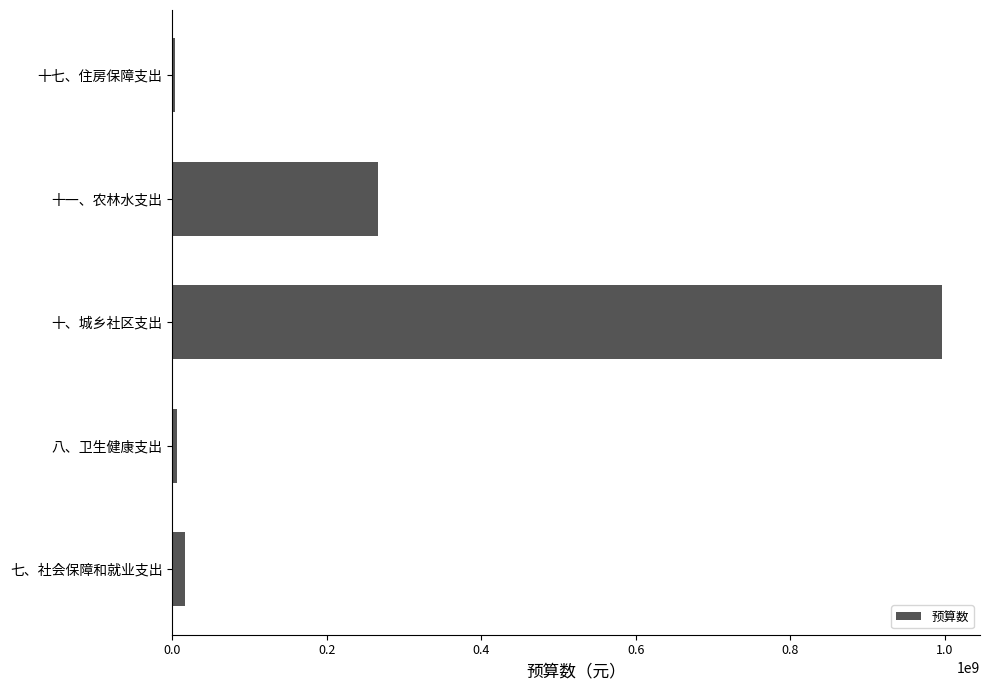

How many series are shown in this chart?

1